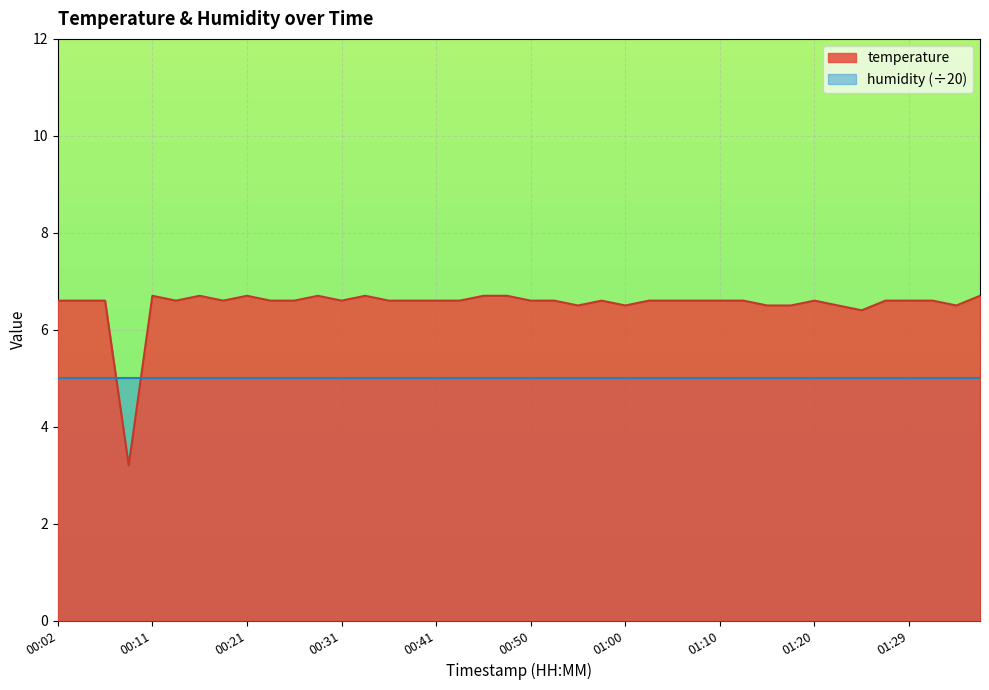

True or false: the data has more than 0 interior local peaks.

True